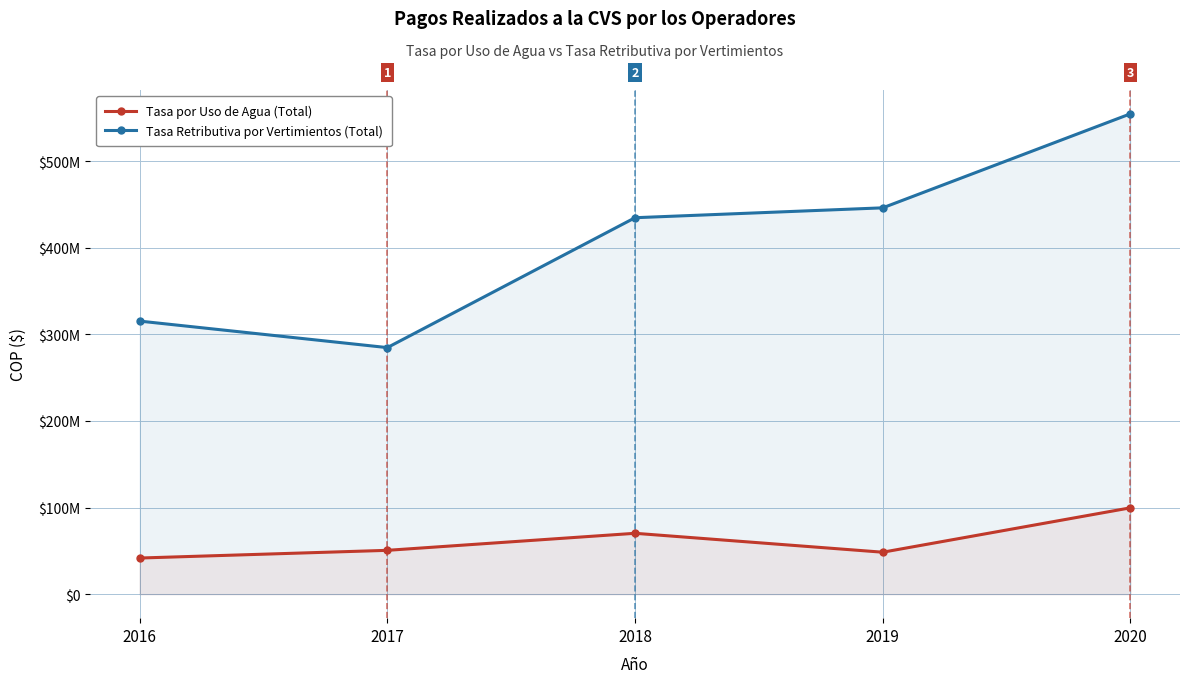

What is the minimum value for Tasa por Uso de Agua (Total)?

41701095